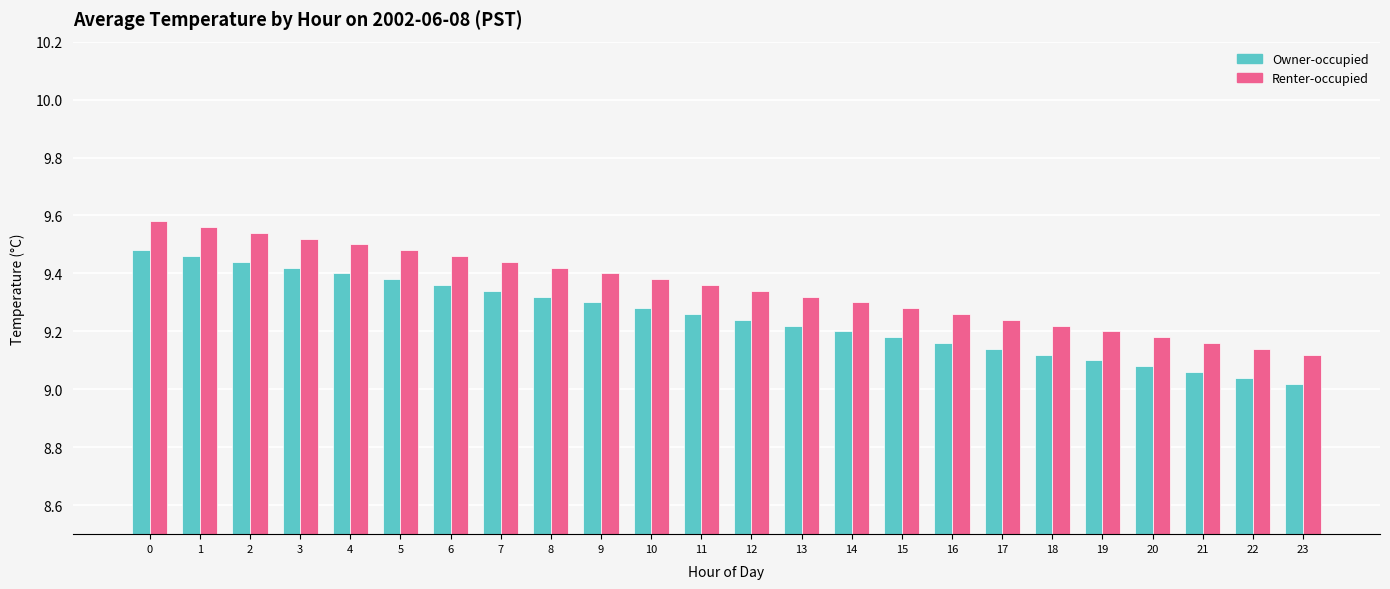

What is the total value across all series at 17?

18.4